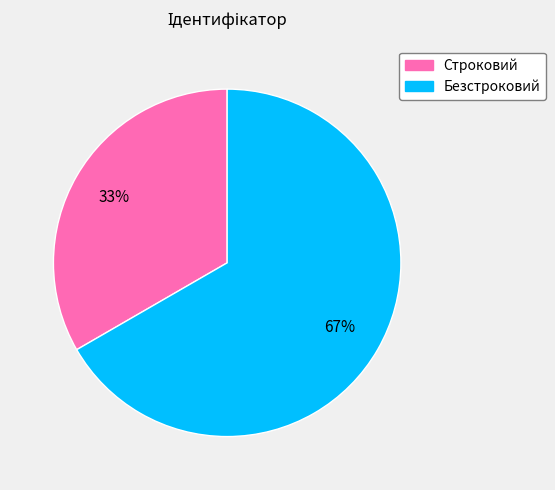

To the nearest percent, what is the combined percentage of Строковий and Безстроковий?

100%